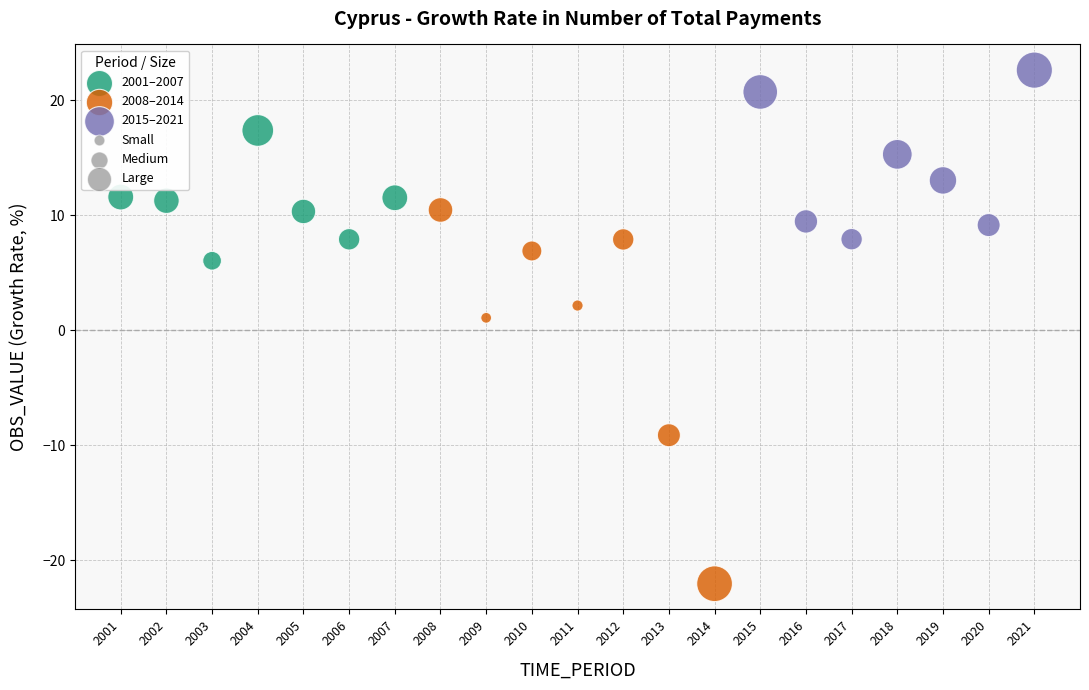

Which series reaches the maximum Y coordinate?

2015–2021